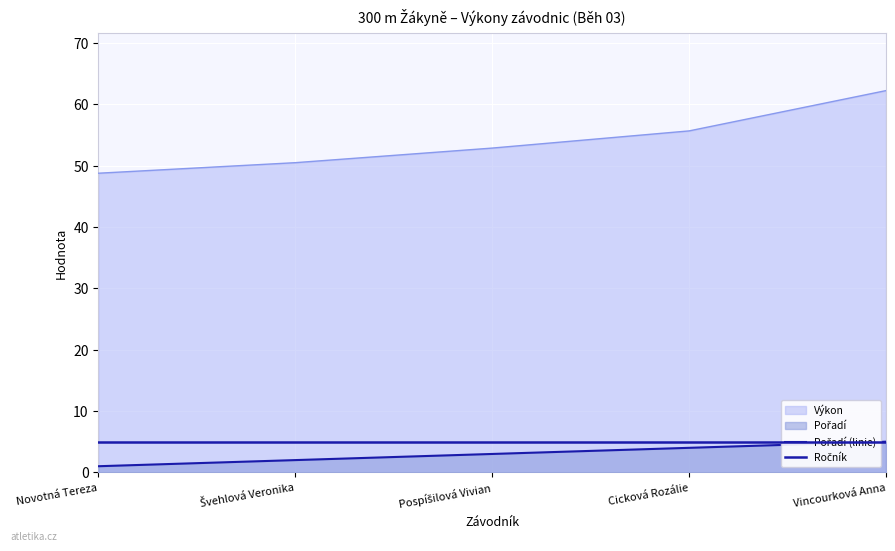

What is the average value of the Ročník series?

5